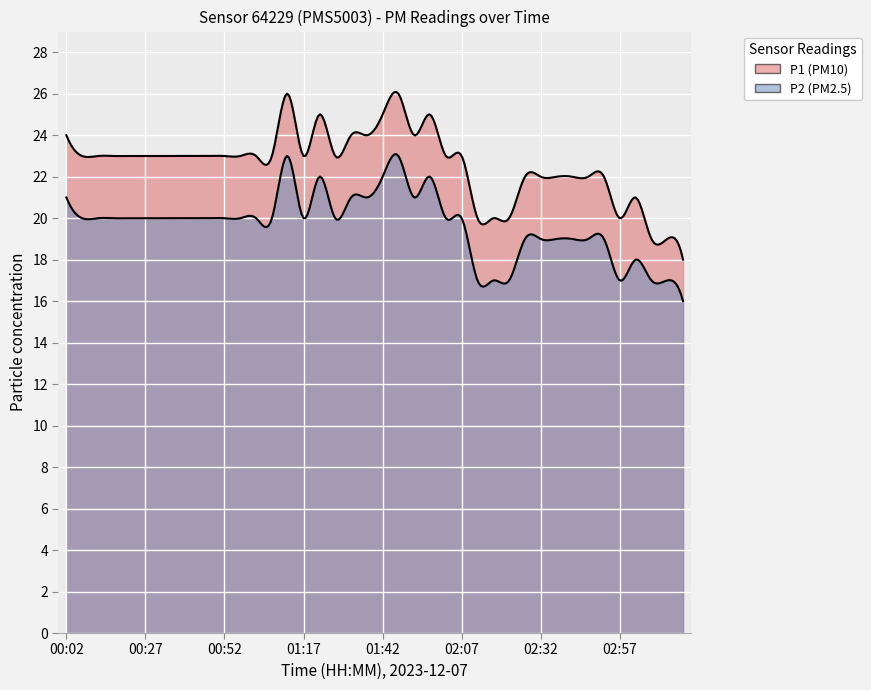

Is the value of P2 at 02:32 greater than the value of P1 at 01:07?

No